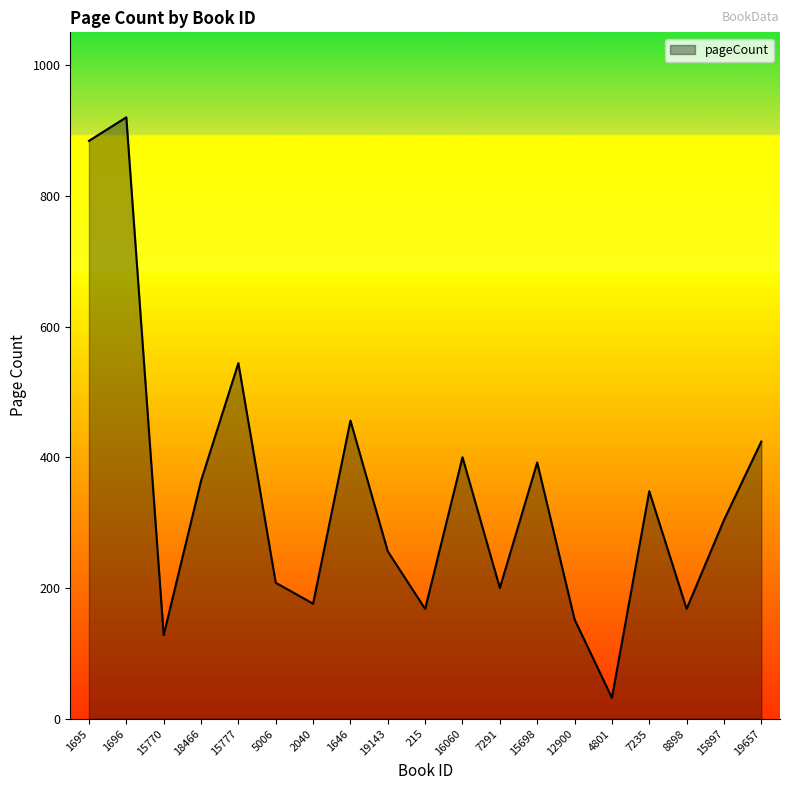

What is the minimum value shown in the chart?

32